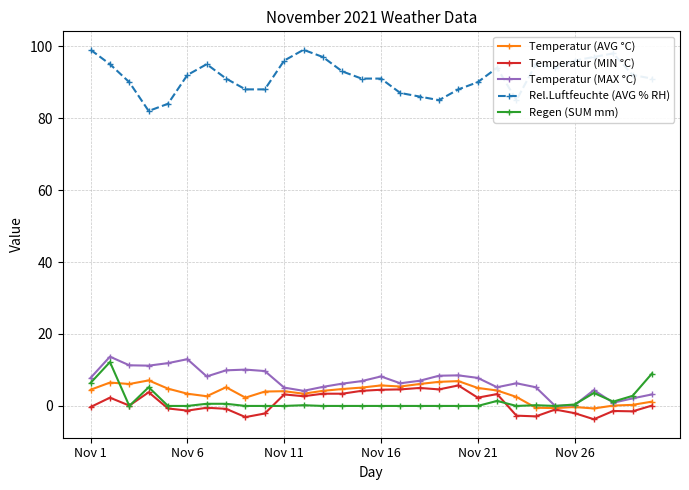

What is the maximum value shown in the chart?

99.0